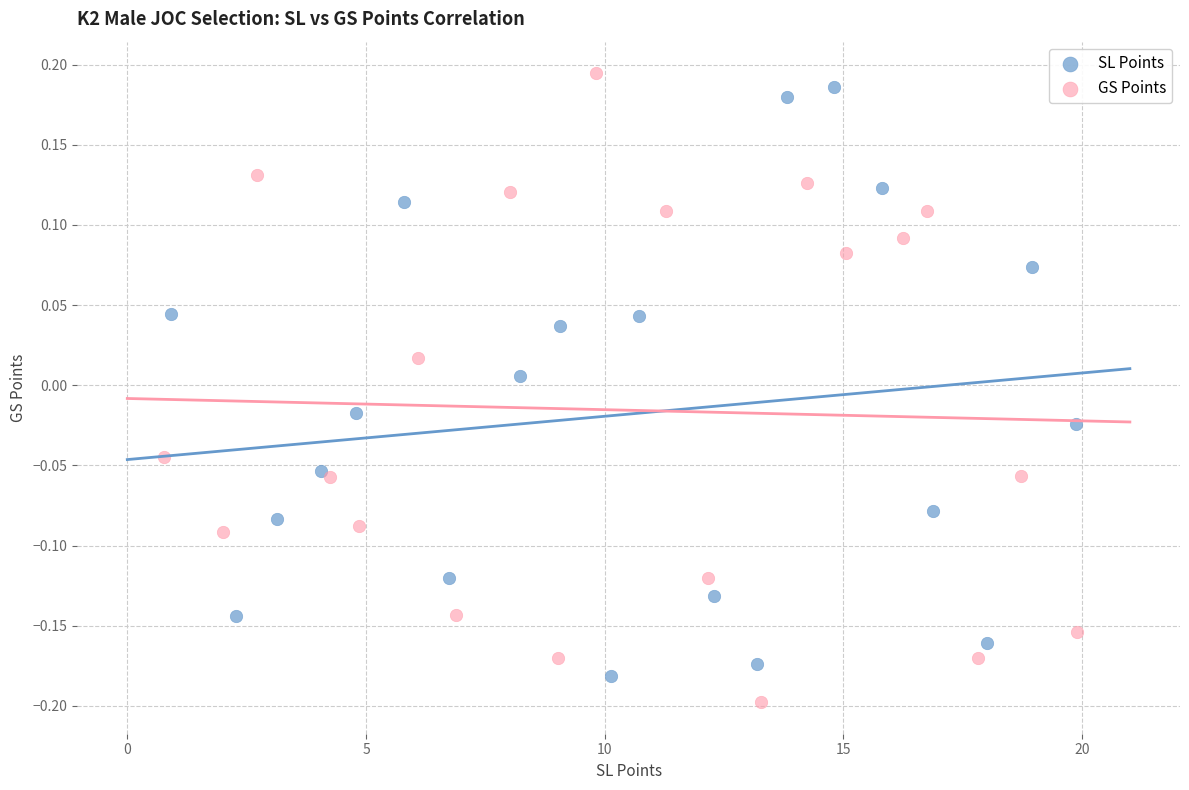

Which series has the widest spread of Y values?

GS Points